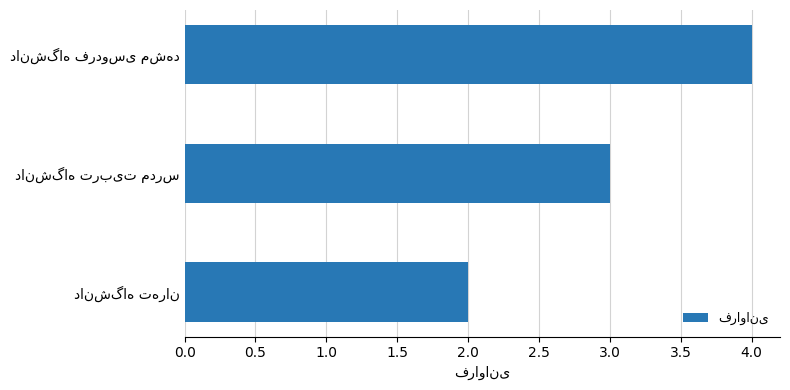

What is the average value?

3